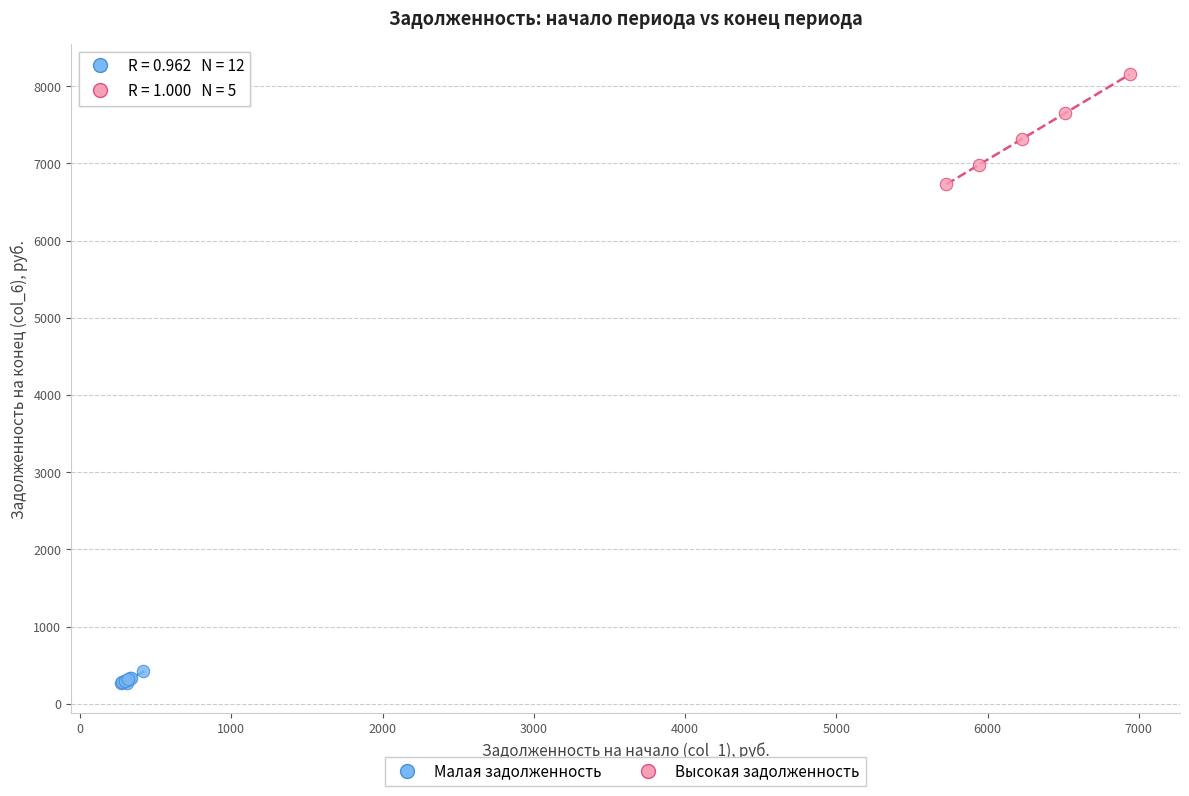

Which series has the largest Y range (max minus min)?

Высокая задолженность